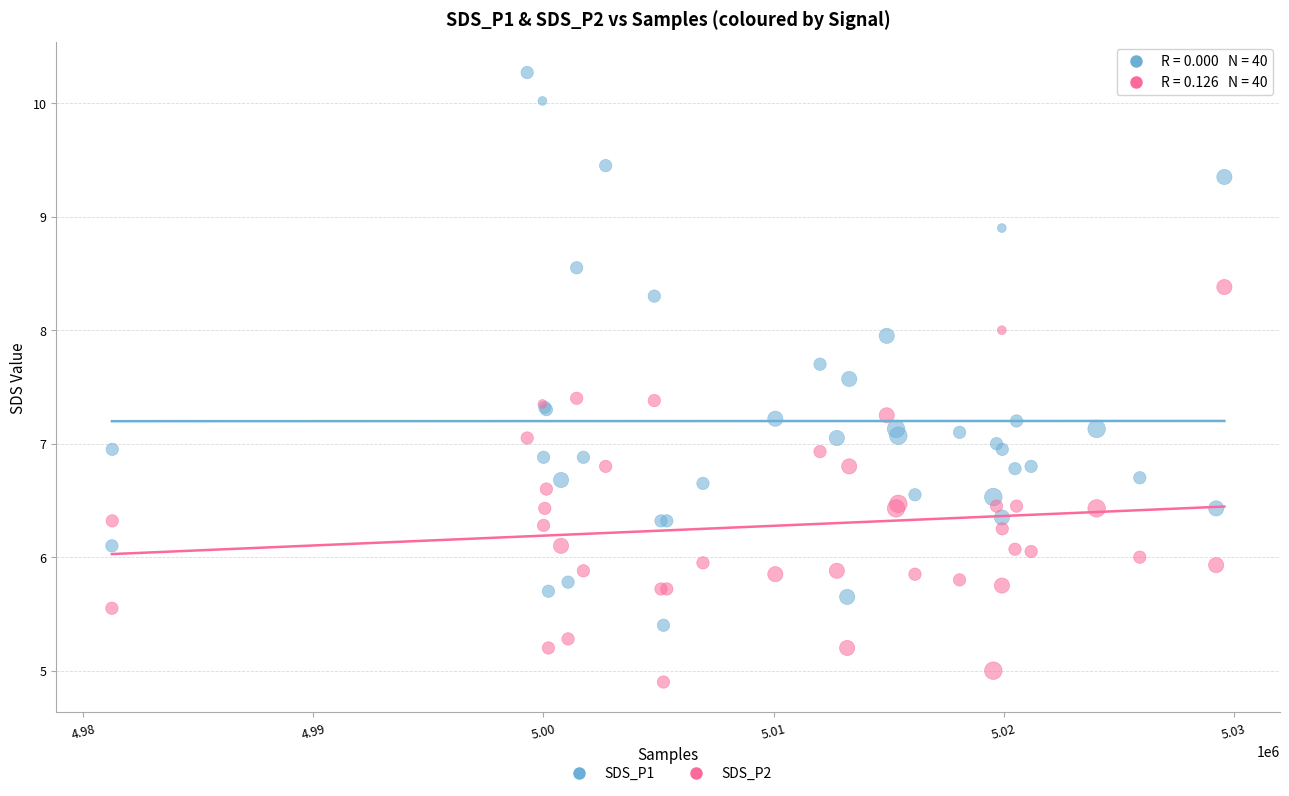

Which series has the widest spread of Y values?

SDS_P1